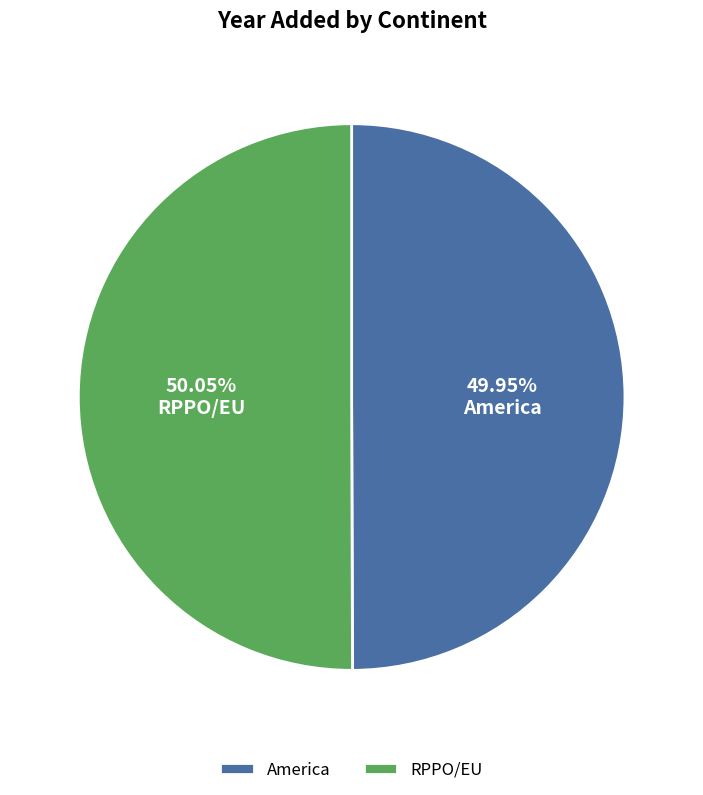

Is there any slice that represents more than half of the pie?

Yes